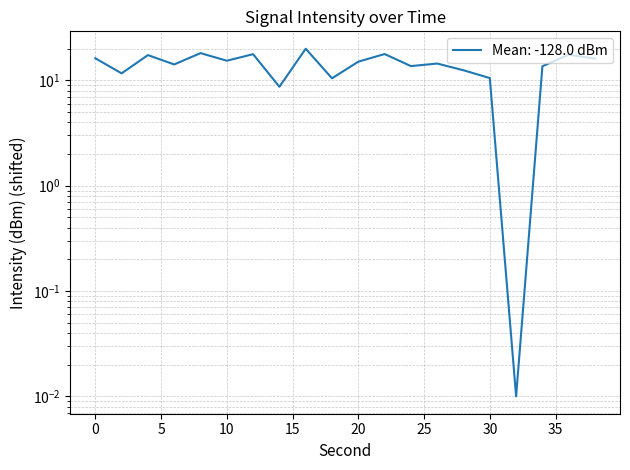

What is the sum of all values?

280.8